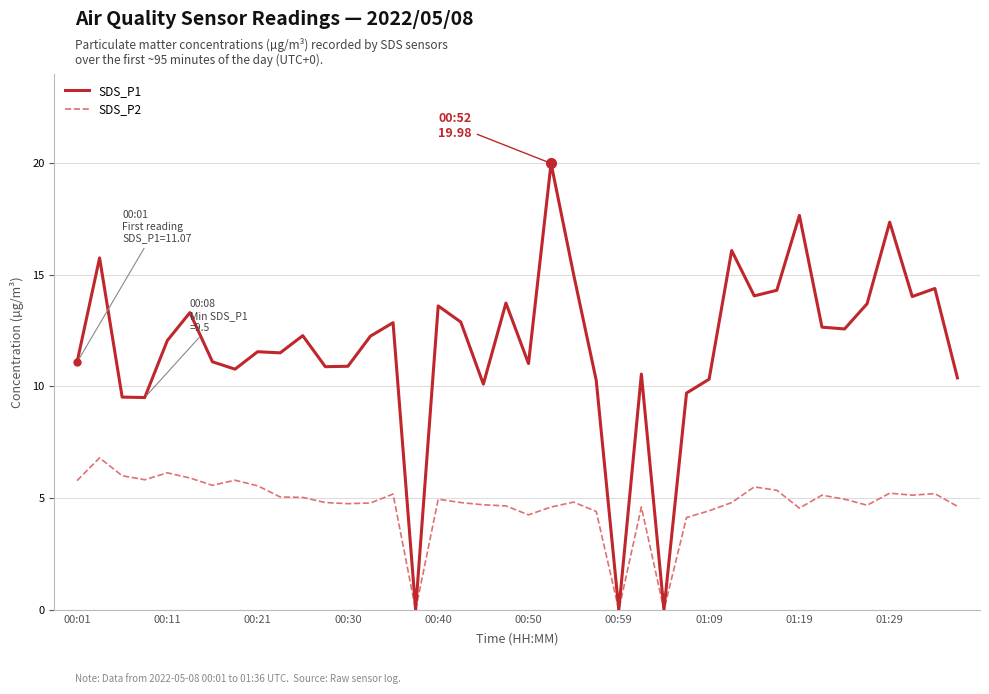

True or false: SDS_P1 has more than 0 interior local peaks.

True